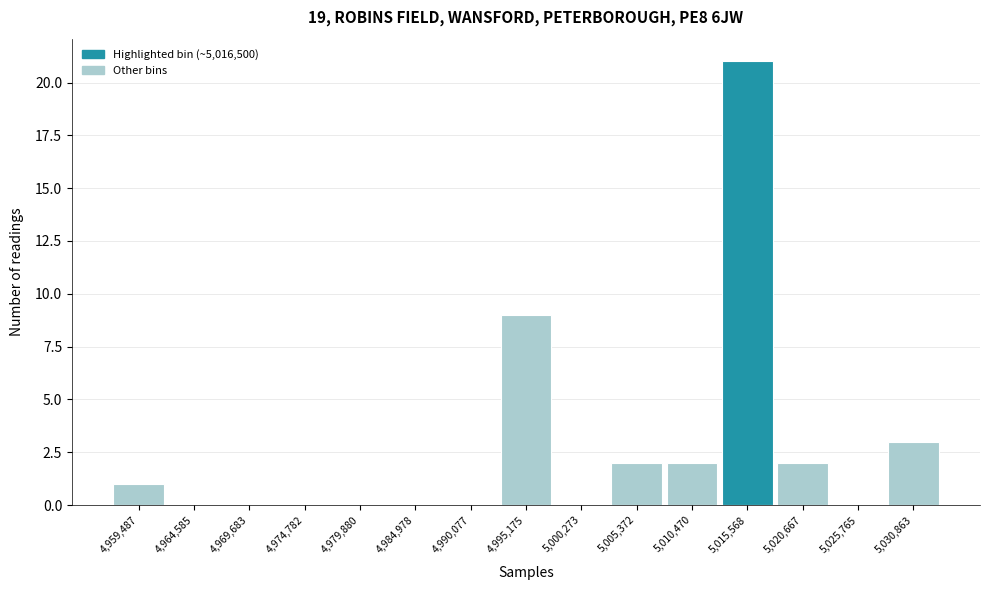

Reading left to right, transcribe all the data shown in this chart.

4,959,487=1	4,964,585=0	4,969,683=0	4,974,782=0	4,979,880=0	4,984,978=0	4,990,077=0	4,995,175=9	5,000,273=0	5,005,372=2	5,010,470=2	5,015,568=21	5,020,667=2	5,025,765=0	5,030,863=3